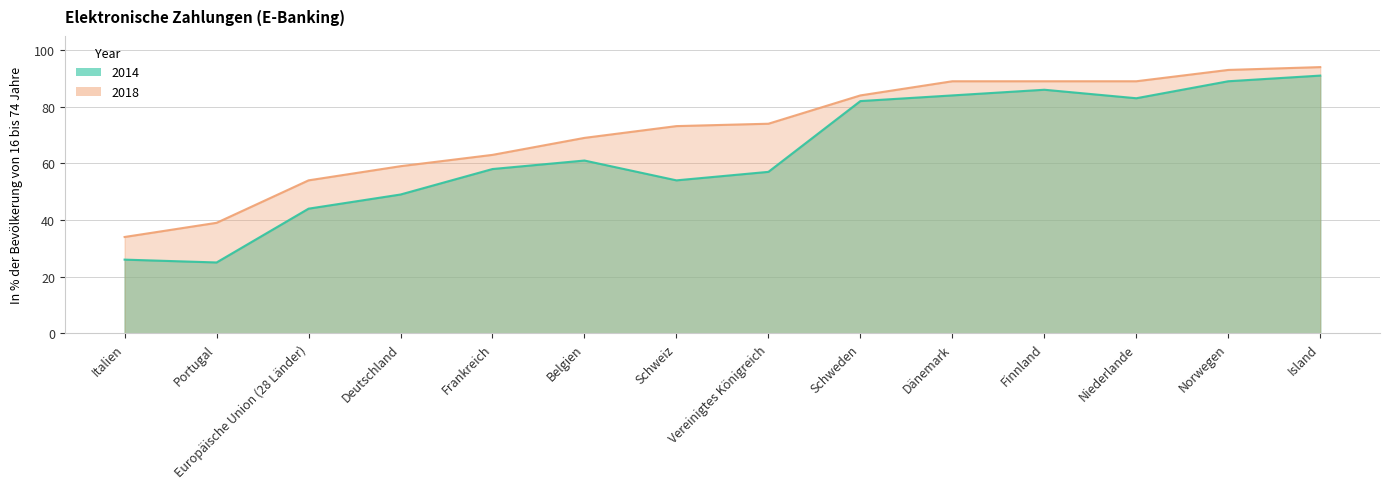

Between Italien and Schweiz, which series saw the biggest shift?

2018